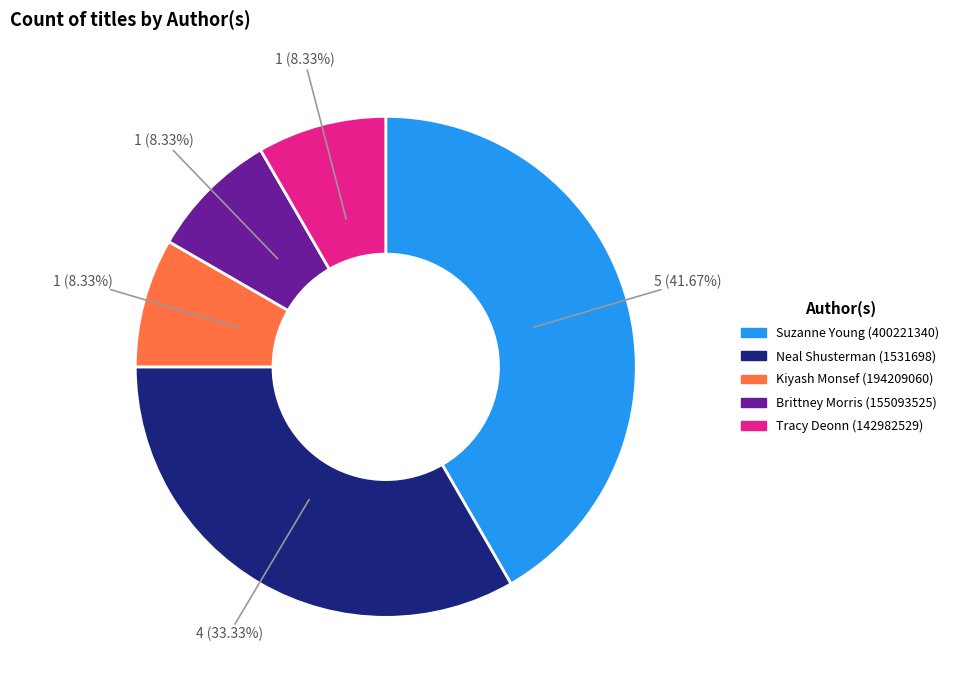

Count the number of slices in the pie.

5